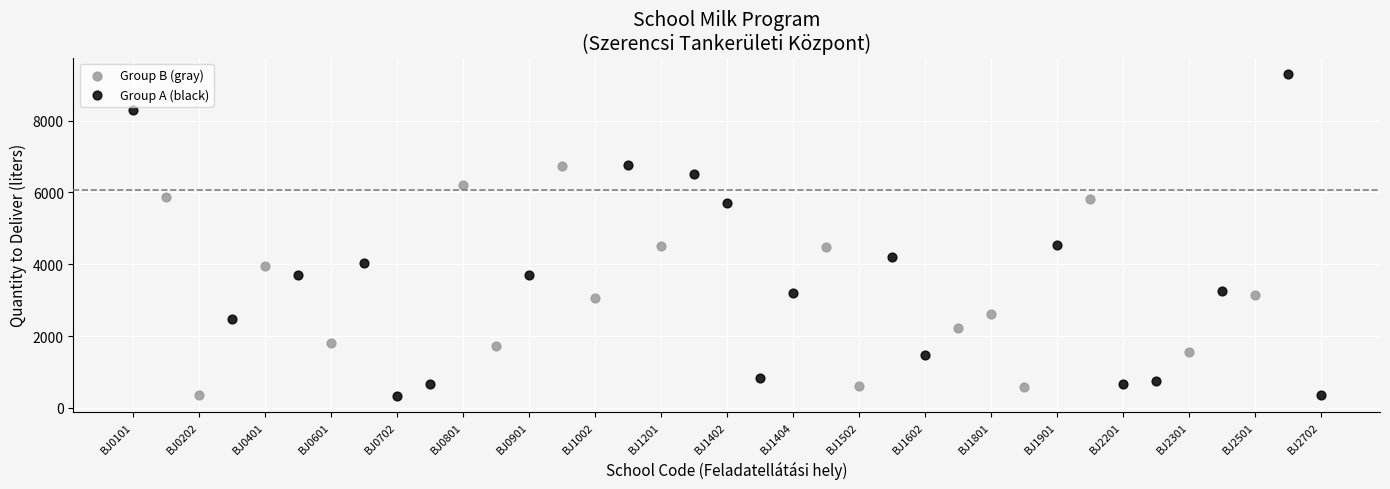

Which series contains the highest Y value?

Group A (black)